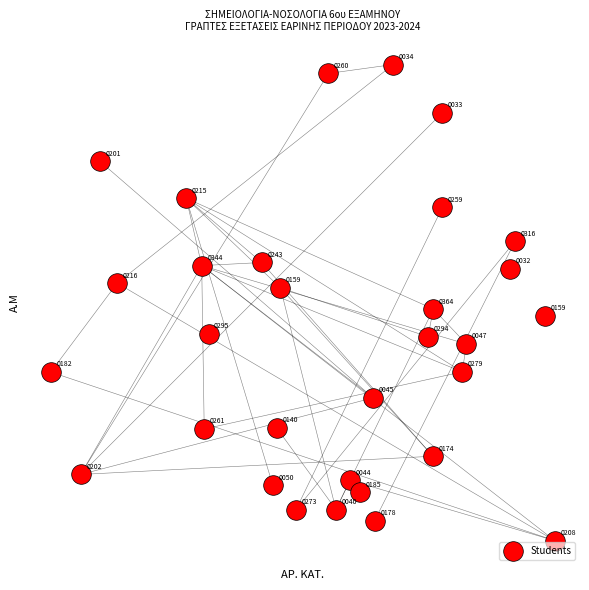

What Y value in the scatter plot is closest to 7?

6.6